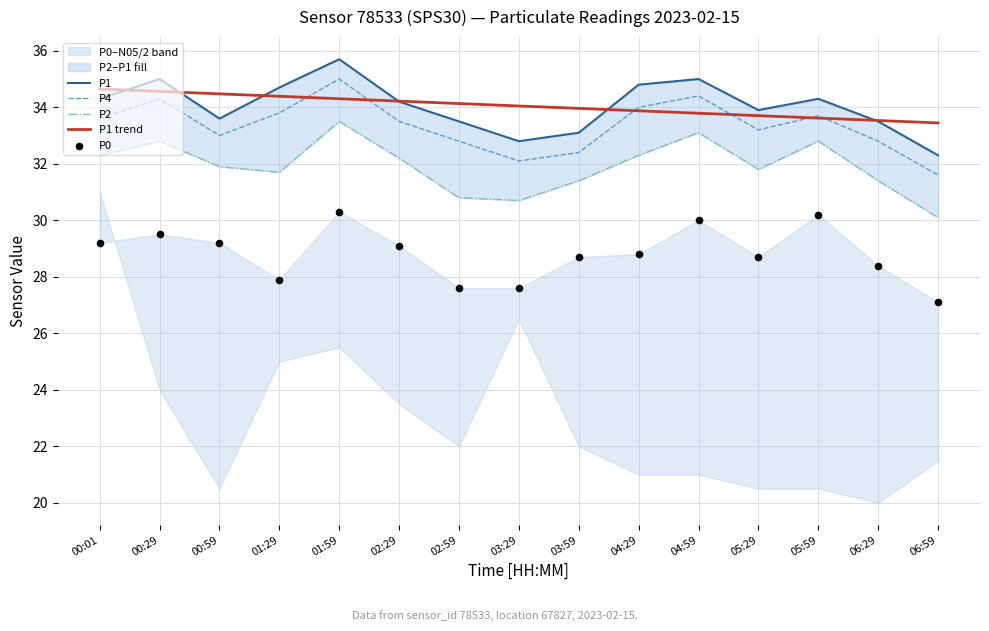

At which category is the sum across all series the highest?

01:59